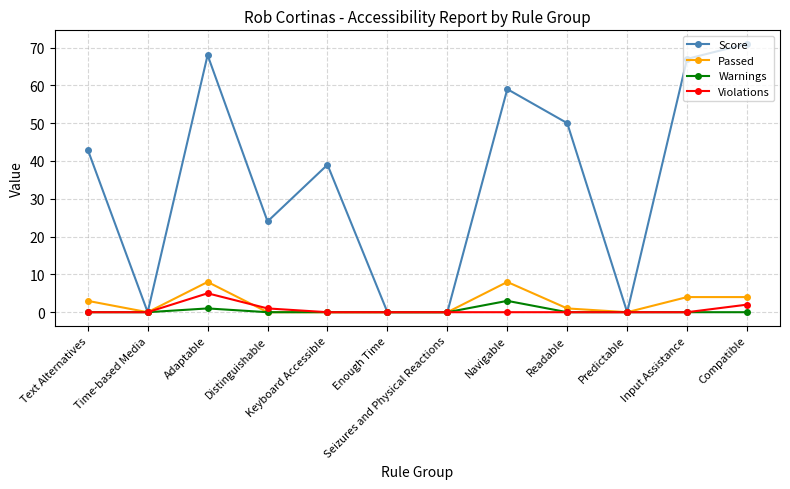

How many categories are shown in the chart?

12